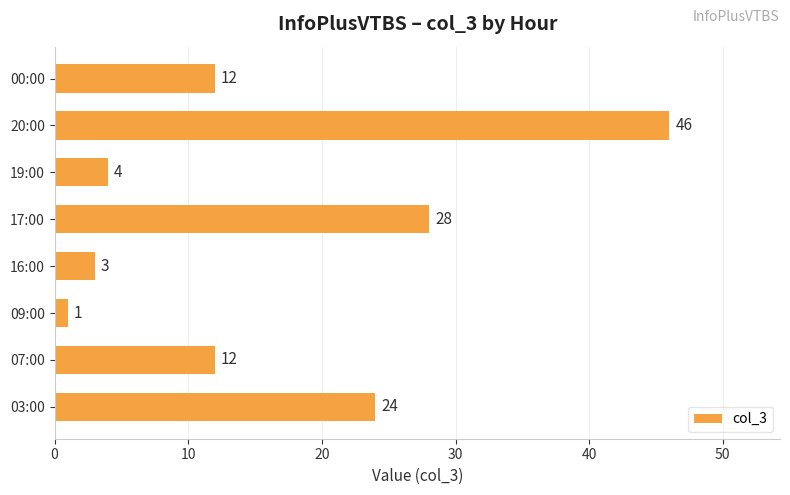

What is the difference between the maximum and minimum values?

45